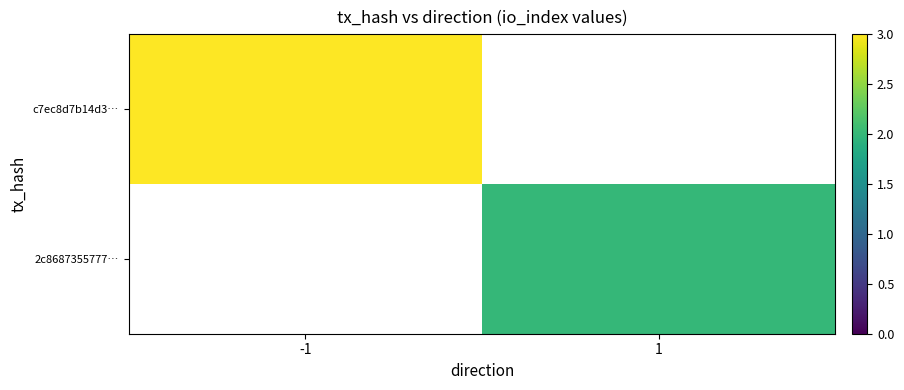

The 2c8687355777… series shows 2.0 at 1. True or false?

True